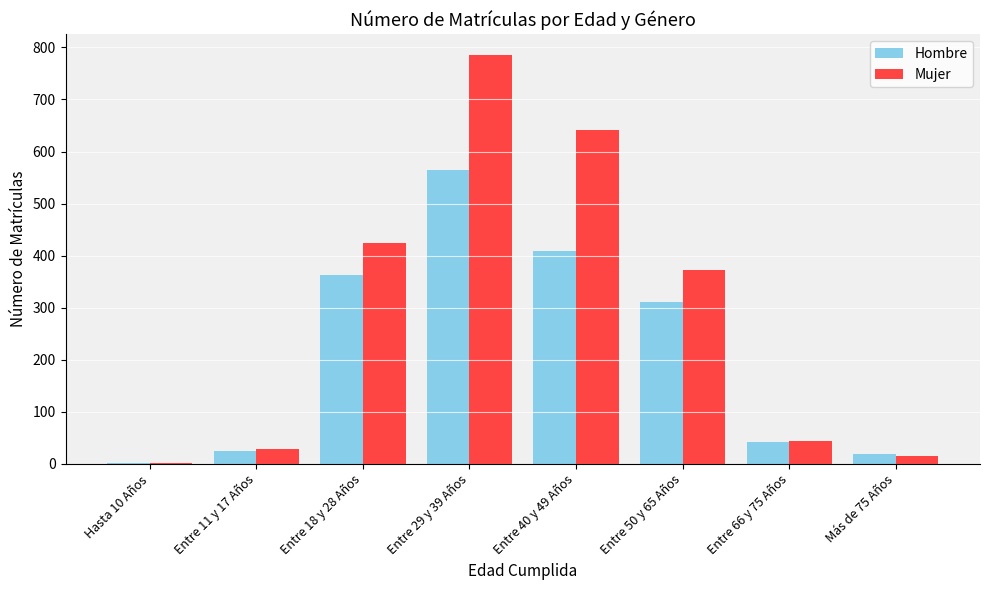

What is the maximum value for Hombre?

565